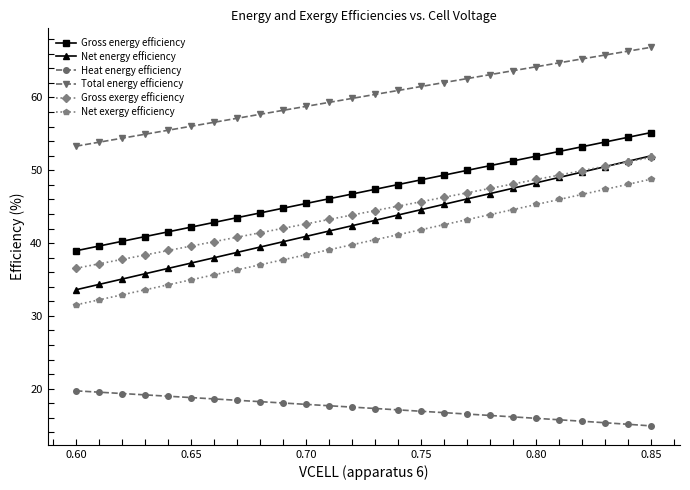

What are all the series names shown in the legend?

Gross energy efficiency, Net energy efficiency, Heat energy efficiency, Total energy efficiency, Gross exergy efficiency, Net exergy efficiency